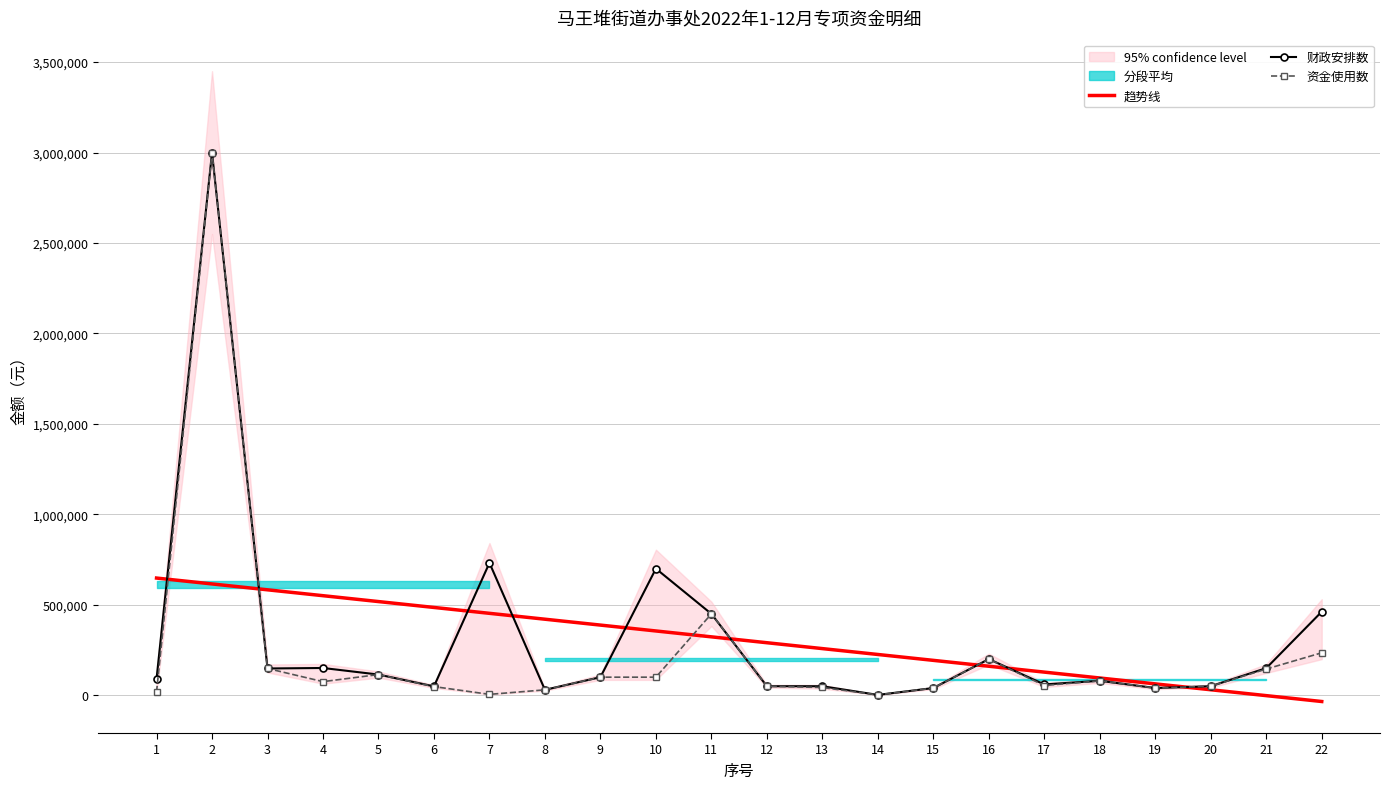

Which has a higher value, 13 or 20?

13